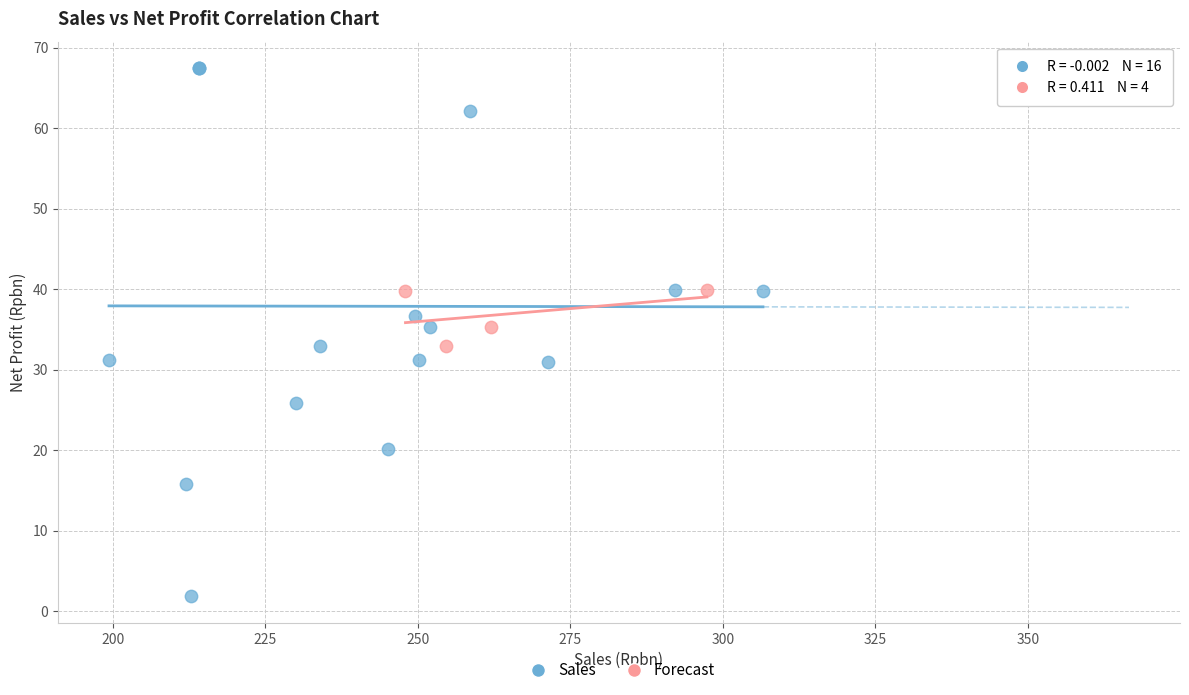

Which series has the largest Y range (max minus min)?

Sales